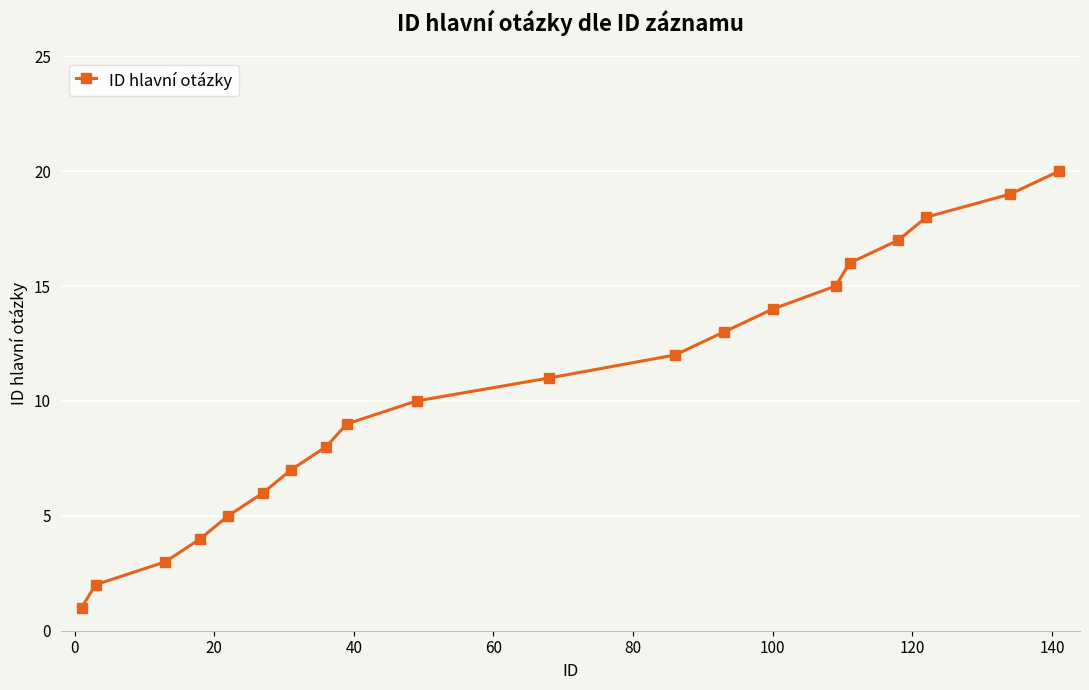

True or false: the data has more than 2 interior local peaks.

False